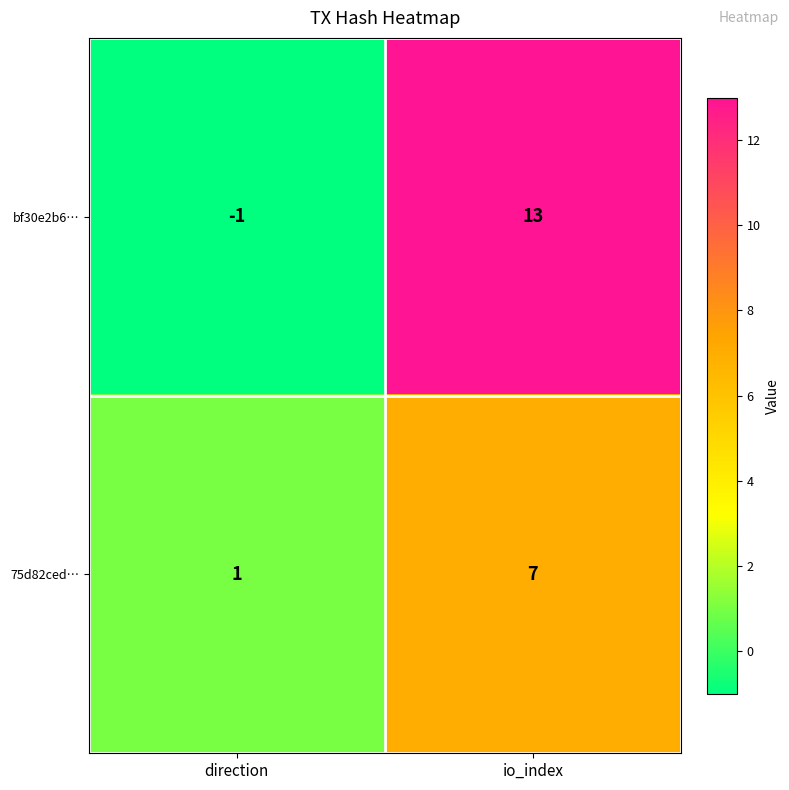

Rank the series by their average value, from highest to lowest.

bf30e2b6…, 75d82ced…